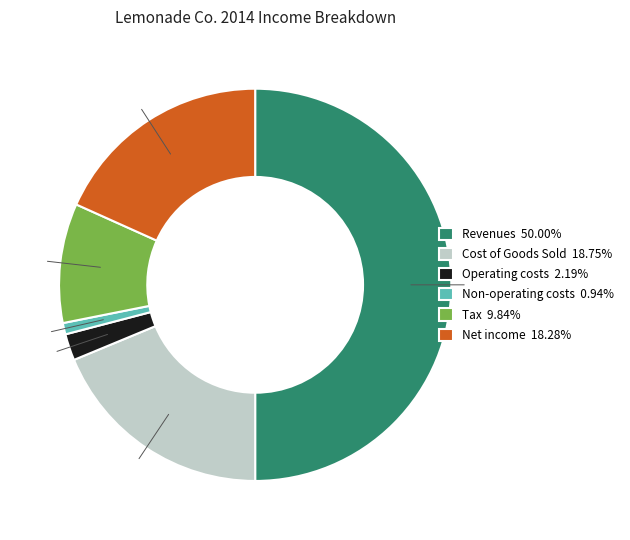

Is Cost of Goods Sold 18.75% the majority of the pie?

No